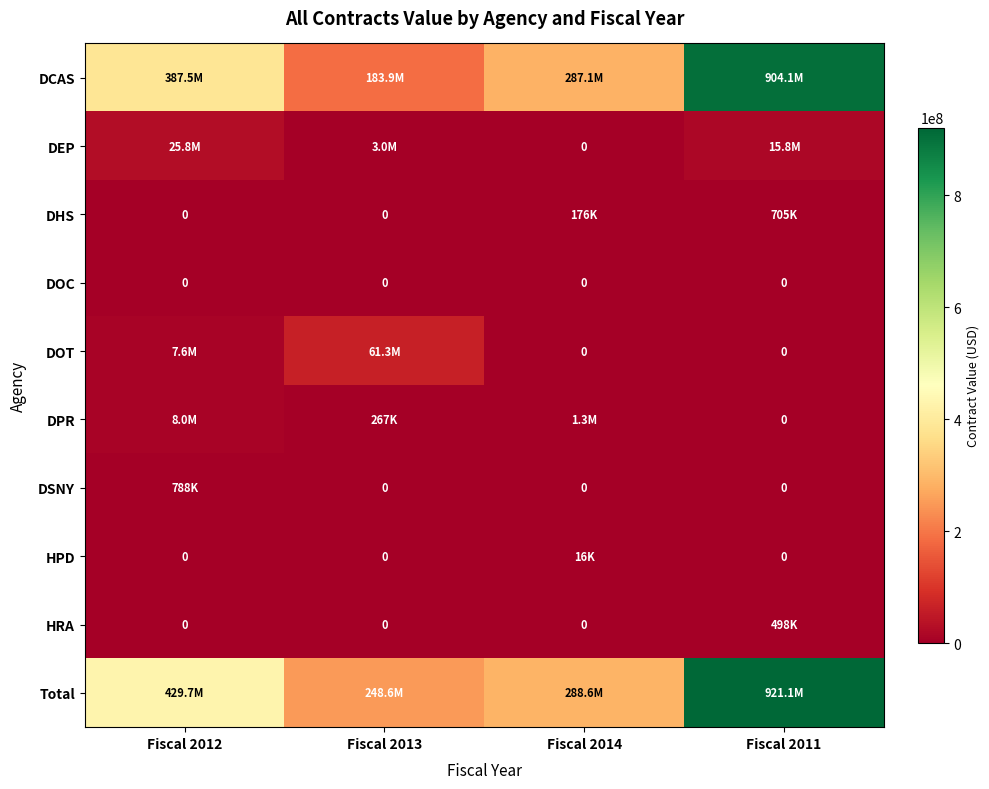

At how many categories does at least one series exceed 842013484?

1